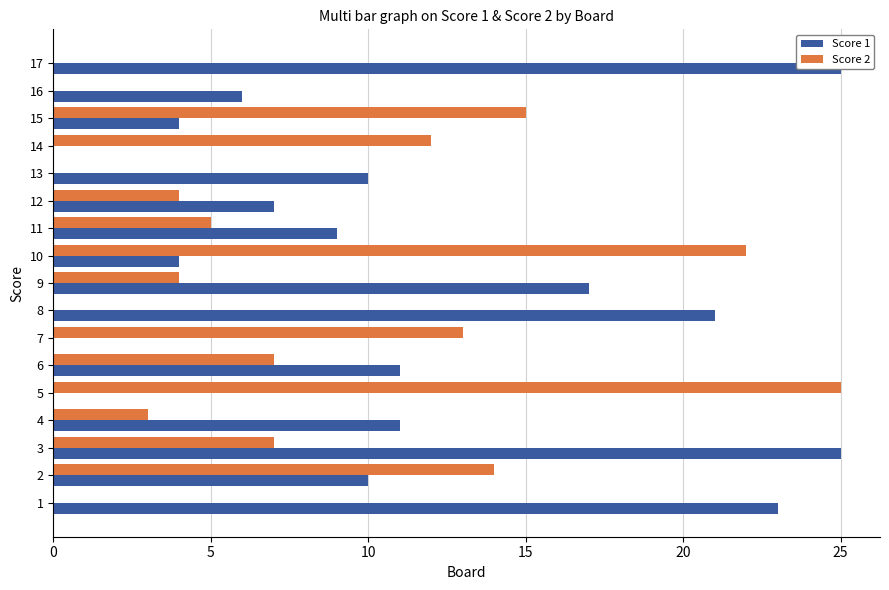

How many values in the Score 1 series exceed 10?

7